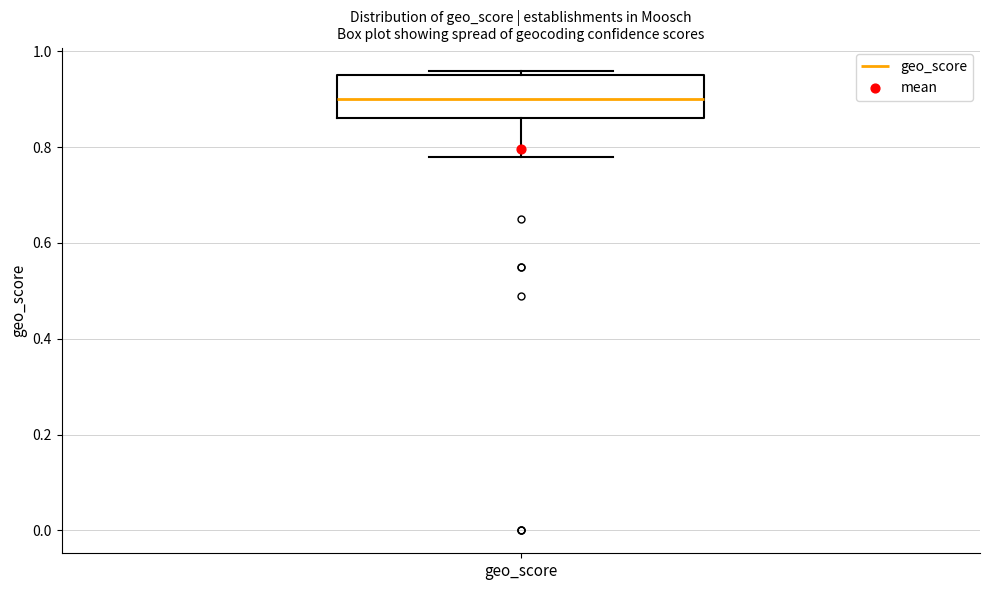

Read this box plot against the y-axis: the position of the median line, the range covered by the box, and the ends of both whiskers. The values are not printed on the chart, so give them approximately, as read against the axis.

median 0.90, box 0.86 to 0.96, whiskers 0.78 to 0.96 (just above the box's upper edge)